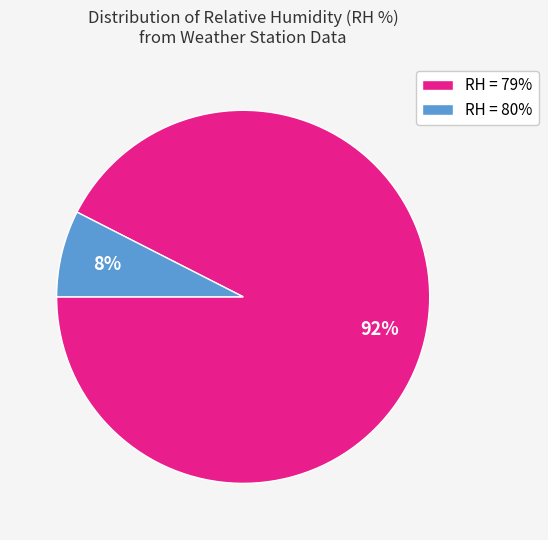

To the nearest percent, what portion does RH = 80% represent?

8%